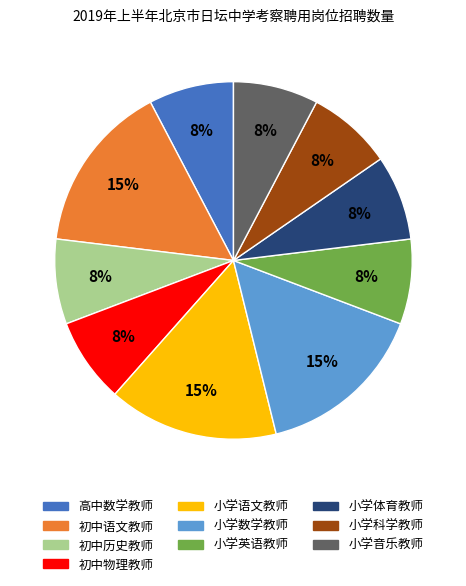

Between 高中数学教师 and 小学语文教师, which is larger?

小学语文教师